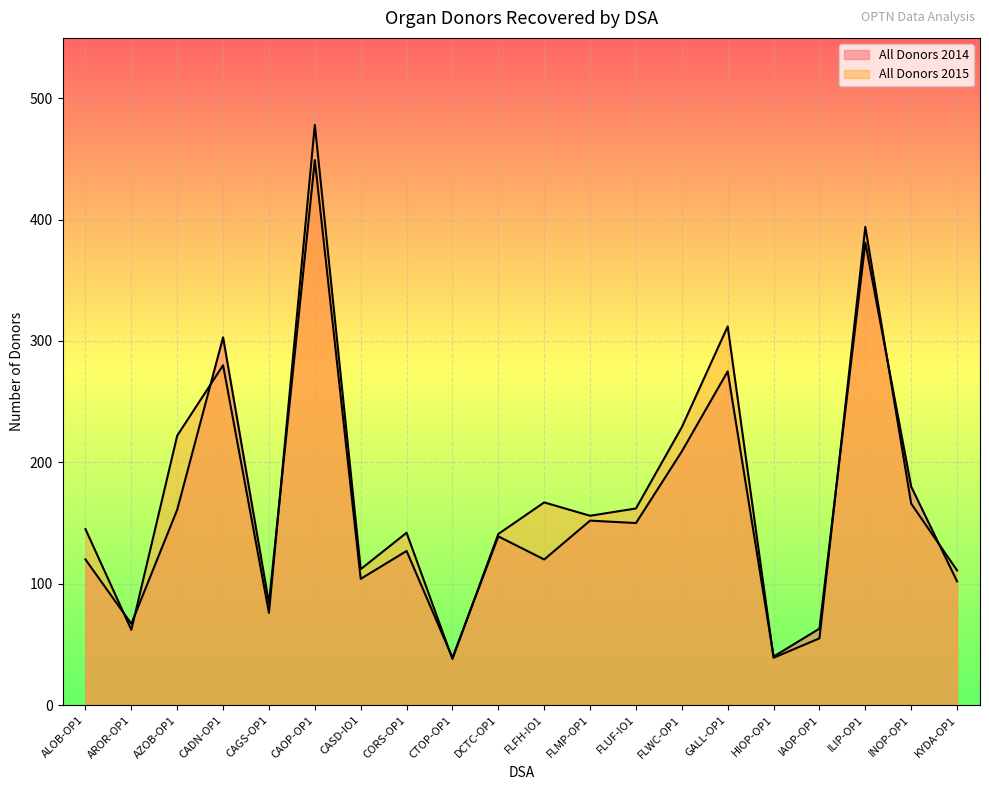

At how many categories does at least one series exceed 241?

4